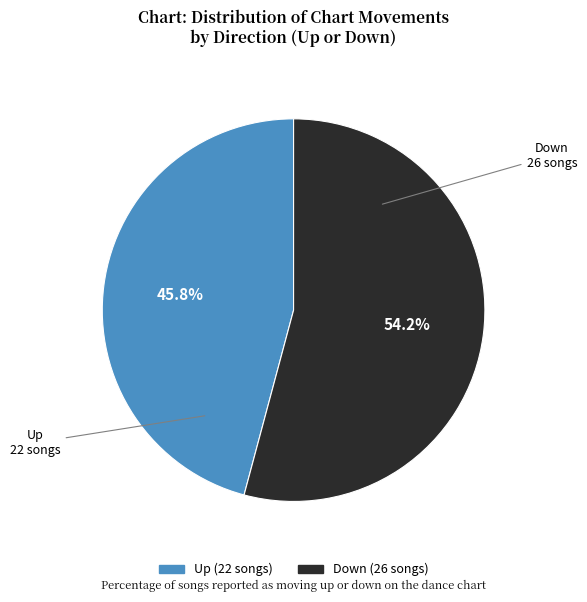

To the nearest percent, what is the difference between the Up and Down slice percentages?

8%